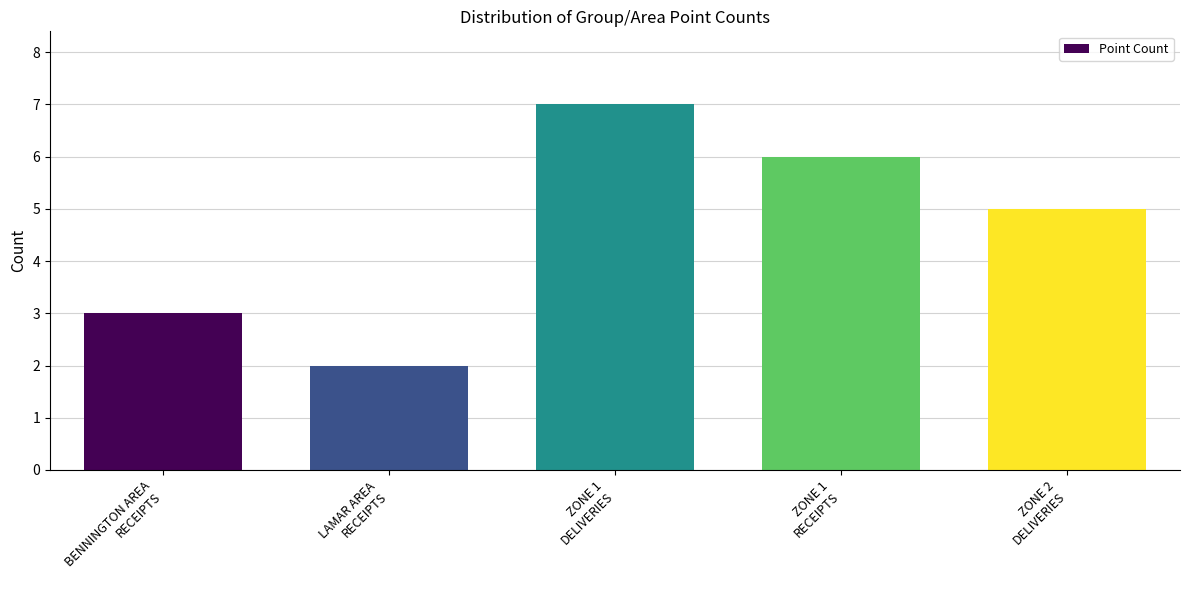

List the labels in order of value, largest first.

ZONE 1
DELIVERIES, ZONE 1
RECEIPTS, ZONE 2
DELIVERIES, BENNINGTON AREA
RECEIPTS, LAMAR AREA
RECEIPTS